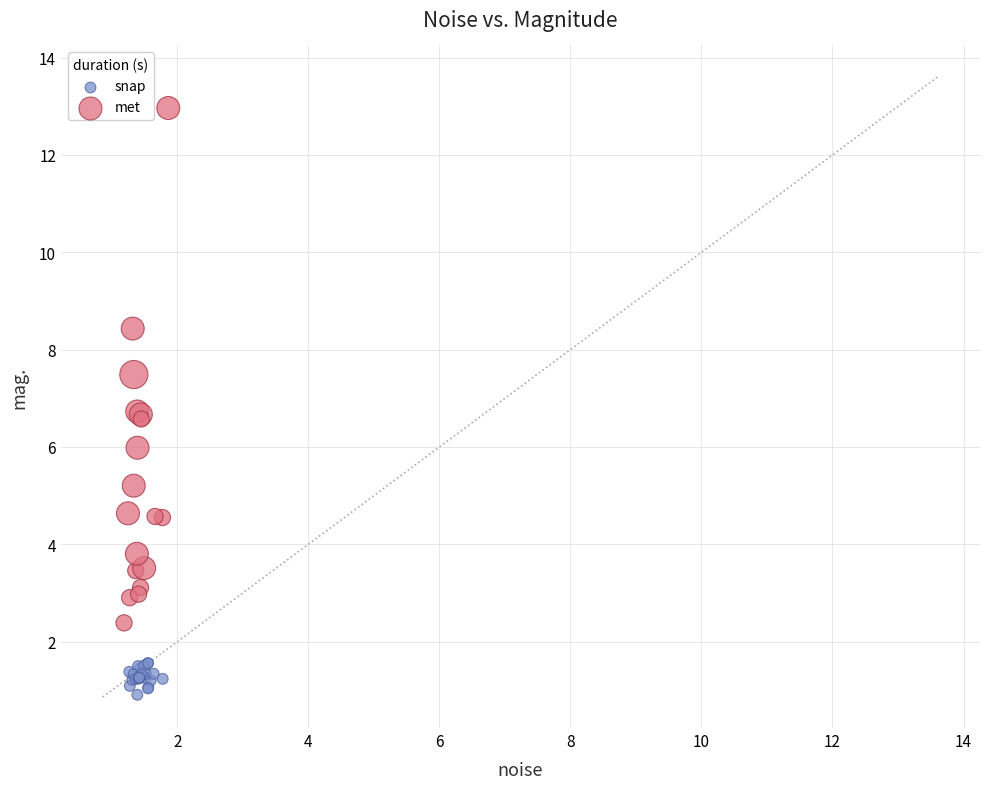

Which series contains the highest Y value?

met